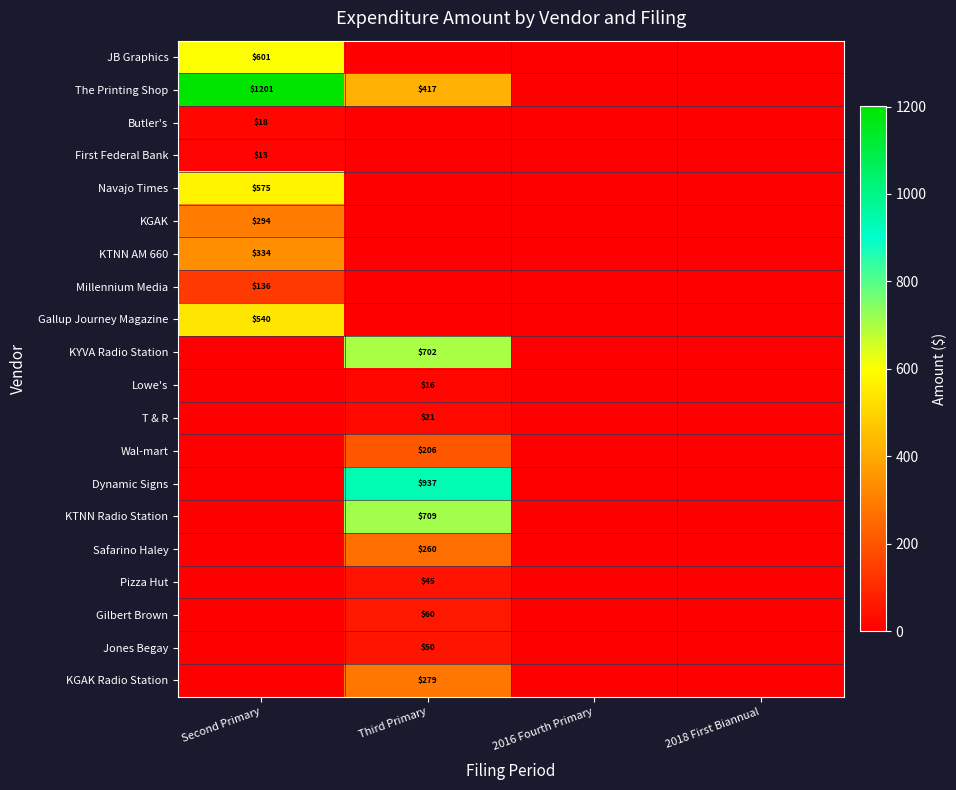

Is it true that T & R equals 35 at Third Primary?

False